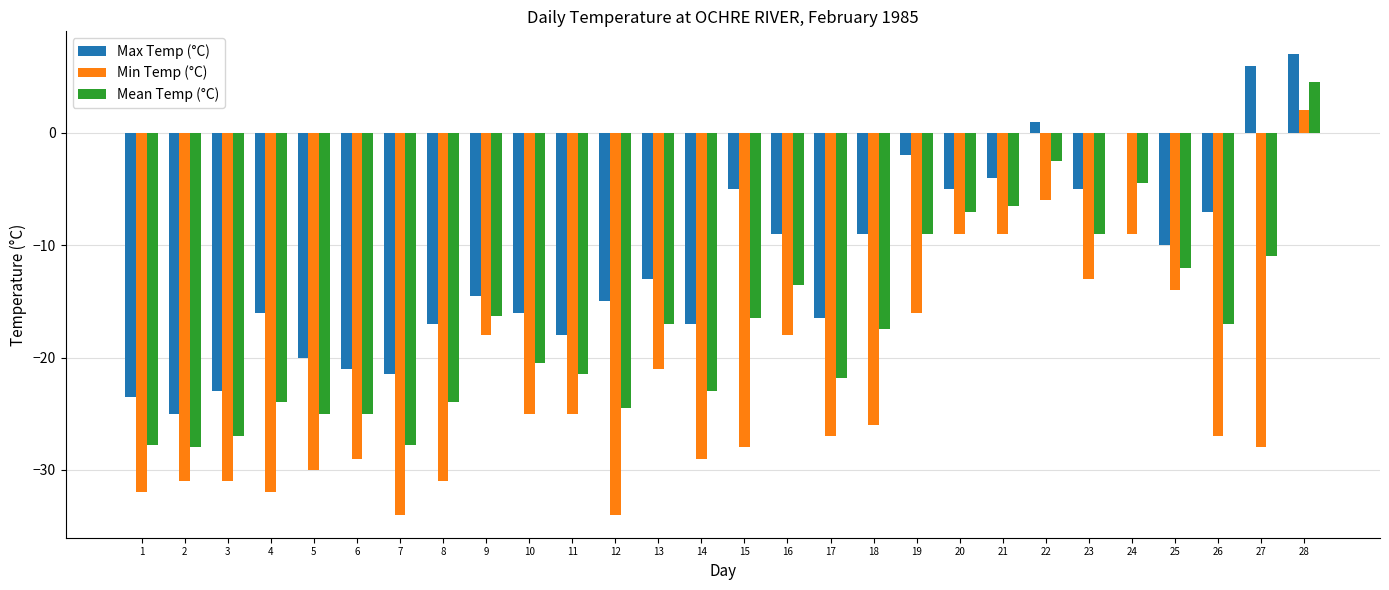

What is the sum of all Min Temp (°C) values?

-630.0